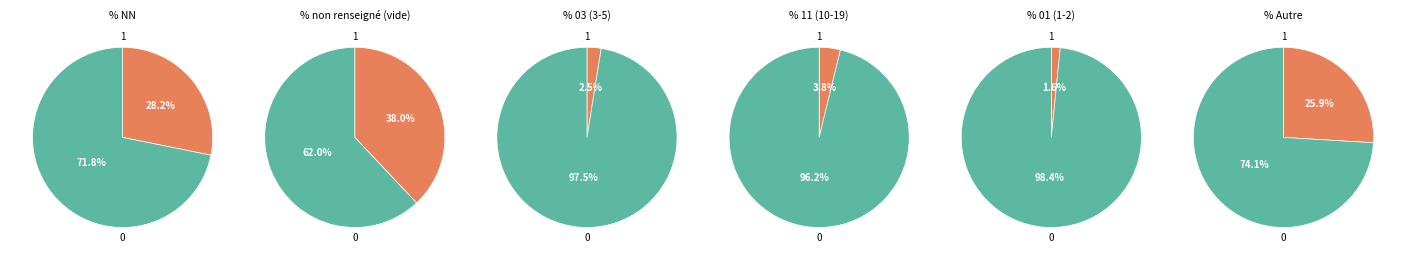

Does 01 account for over 50% of the chart?

No